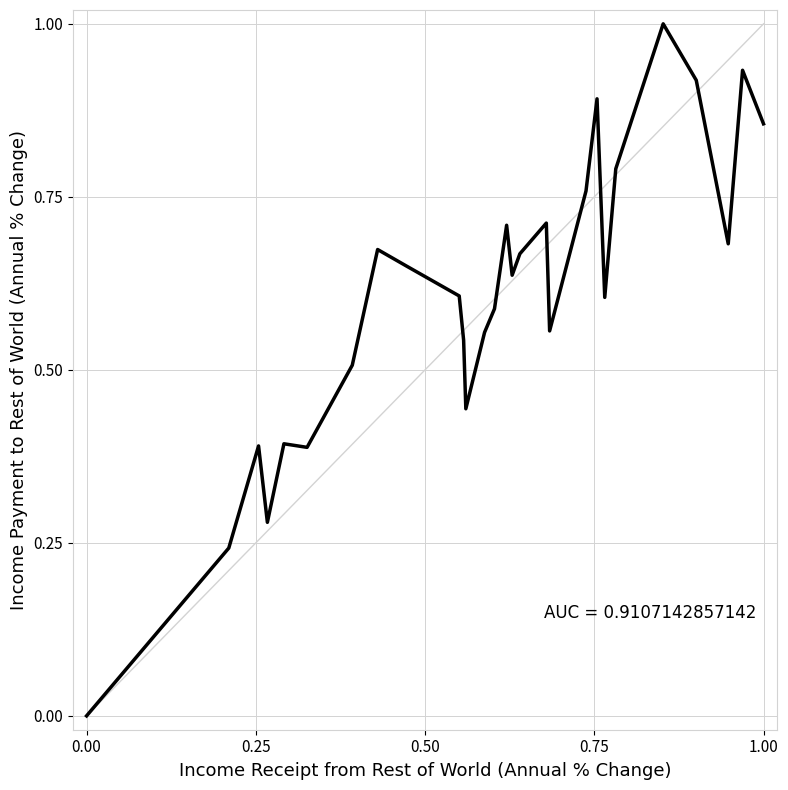

What is the maximum value shown in the chart?

1.0